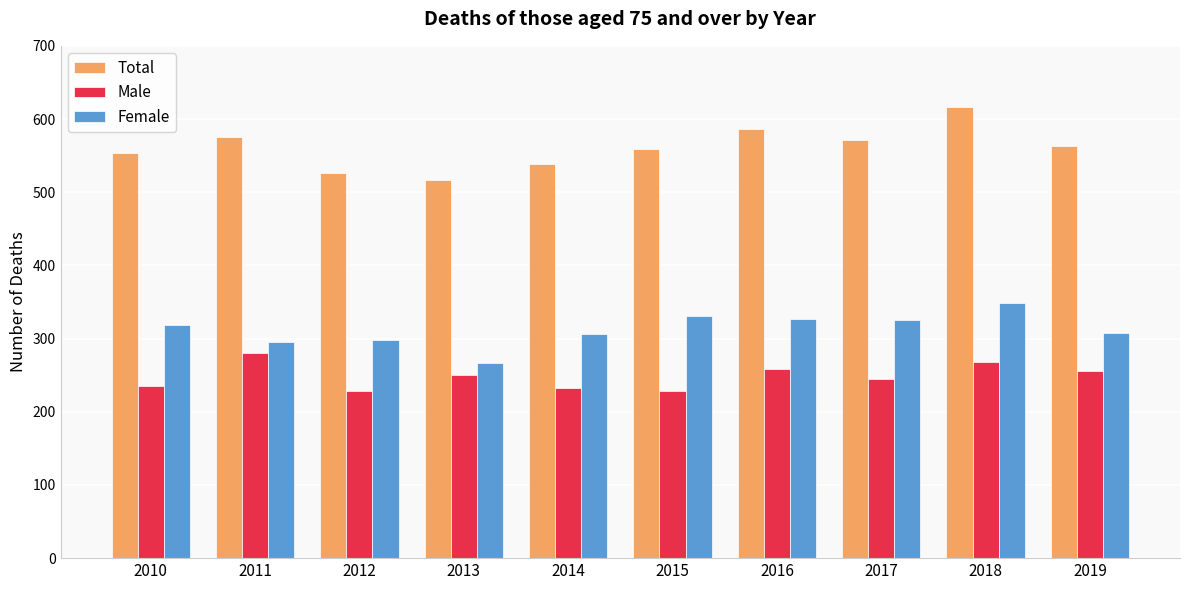

What is the total value across all series at 2011?

1150